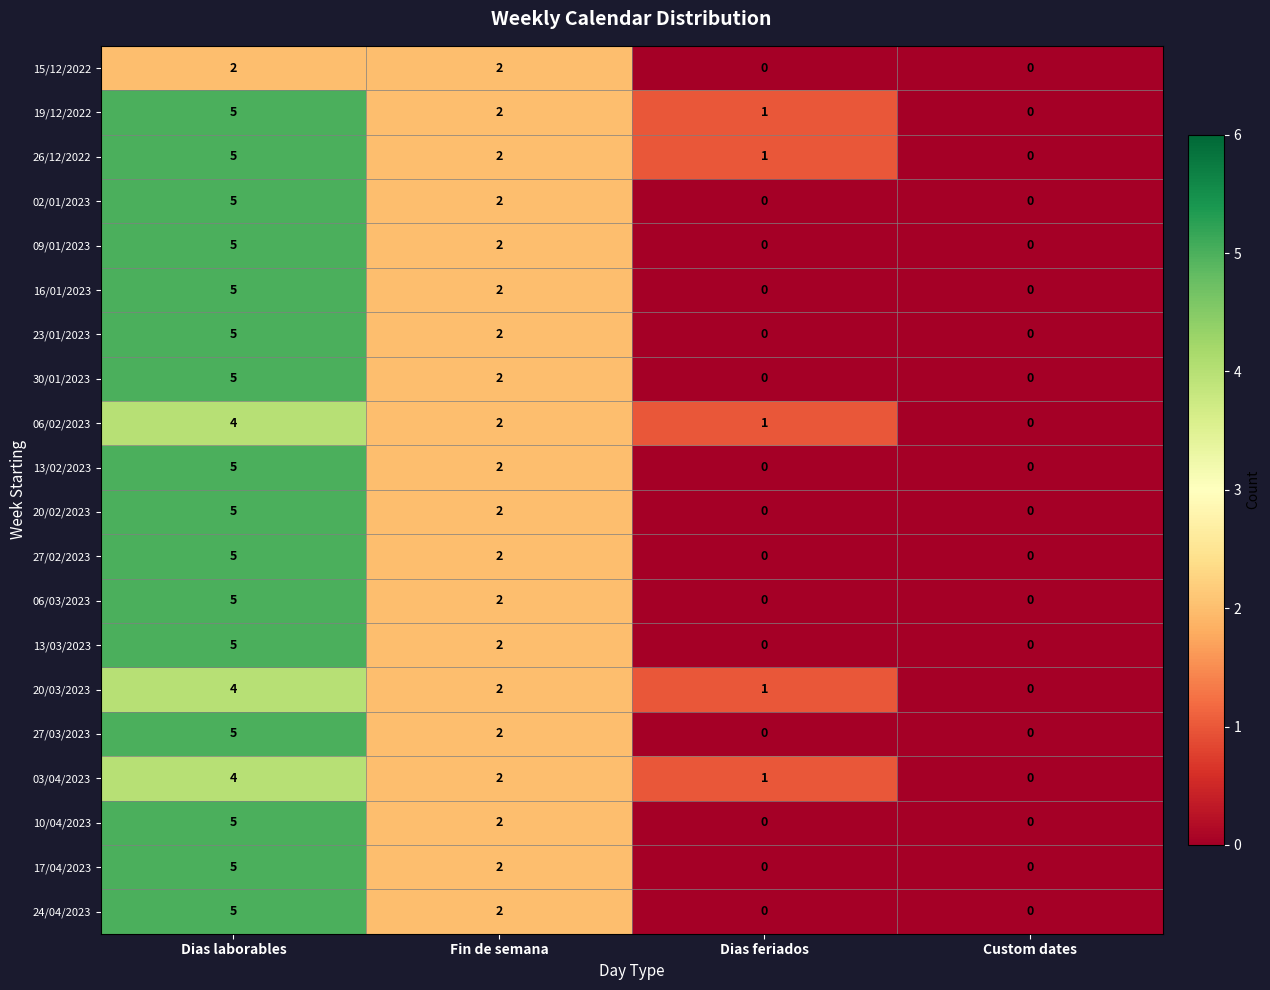

What is the difference between the maximum and minimum values in the 19/12/2022 series?

5